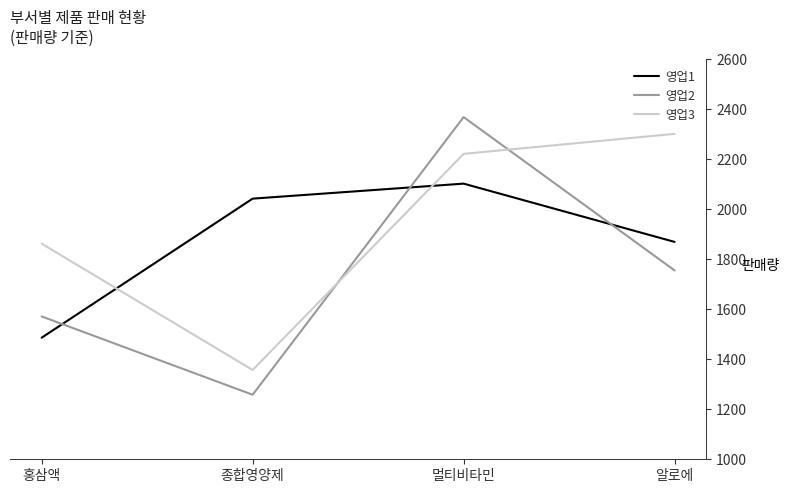

Which series has the largest total across all categories?

영업3